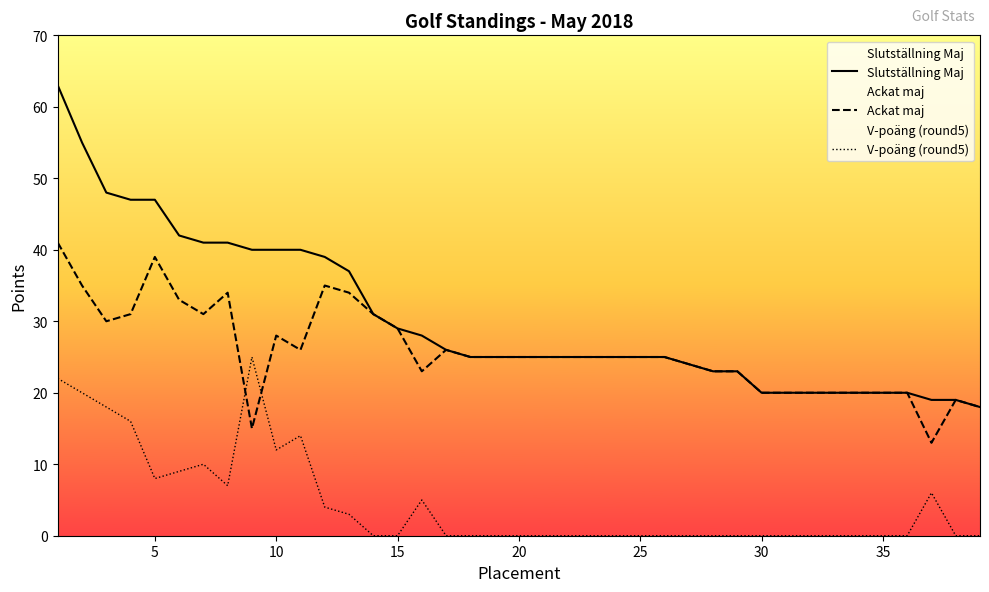

Which series has the largest range (max minus min)?

Slutställning Maj